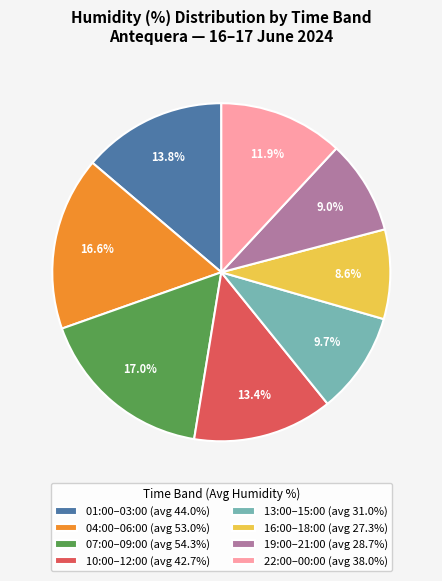

Combined, do 10:00–12:00 (avg 42.7%) and 19:00–21:00 (avg 28.7%) account for over 50%?

No